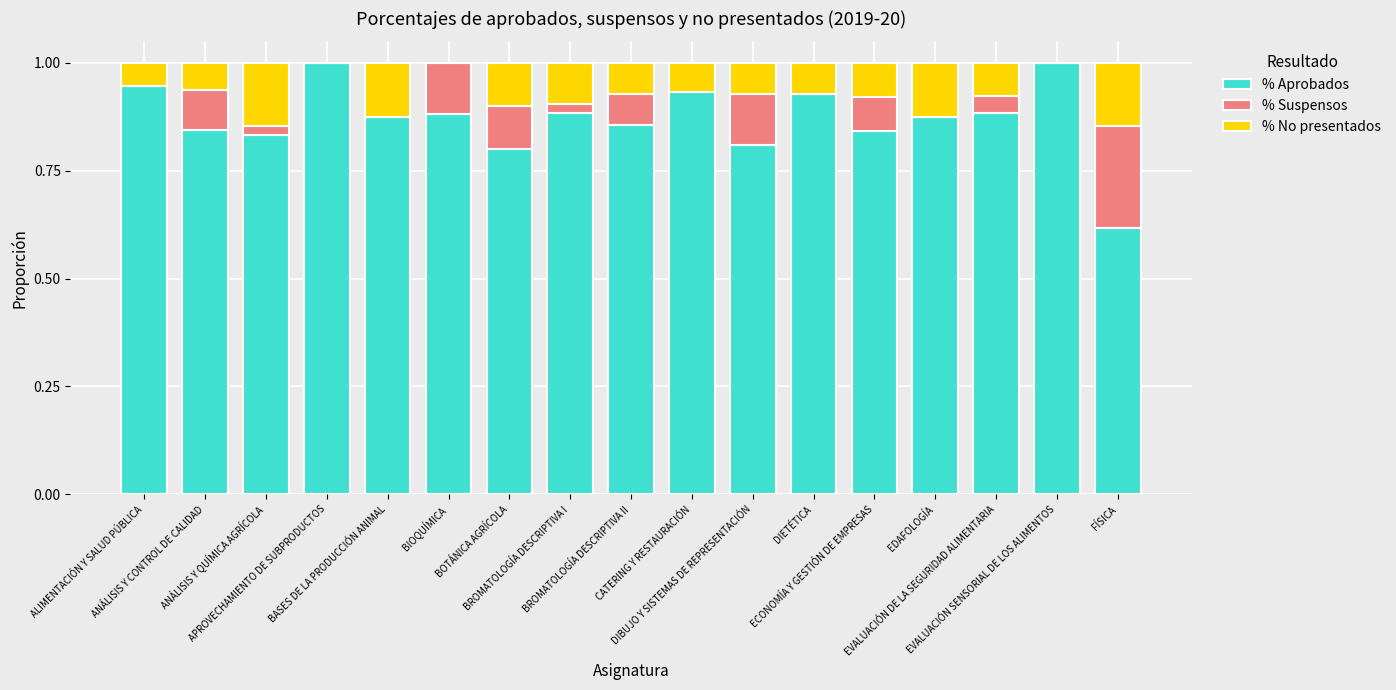

Are the bars horizontal?

No